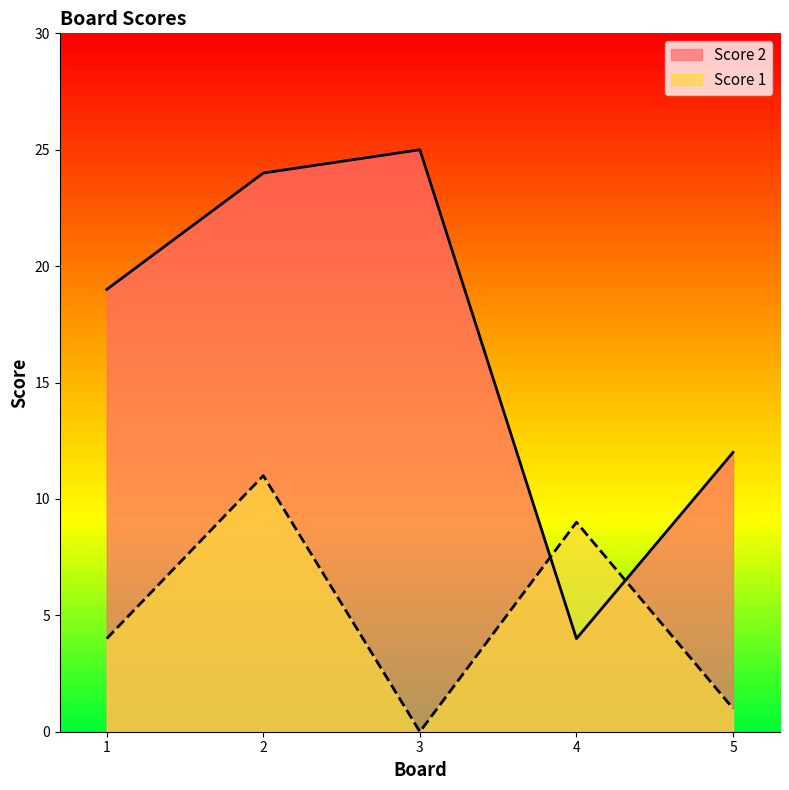

What is the total value across all series at 1?

23